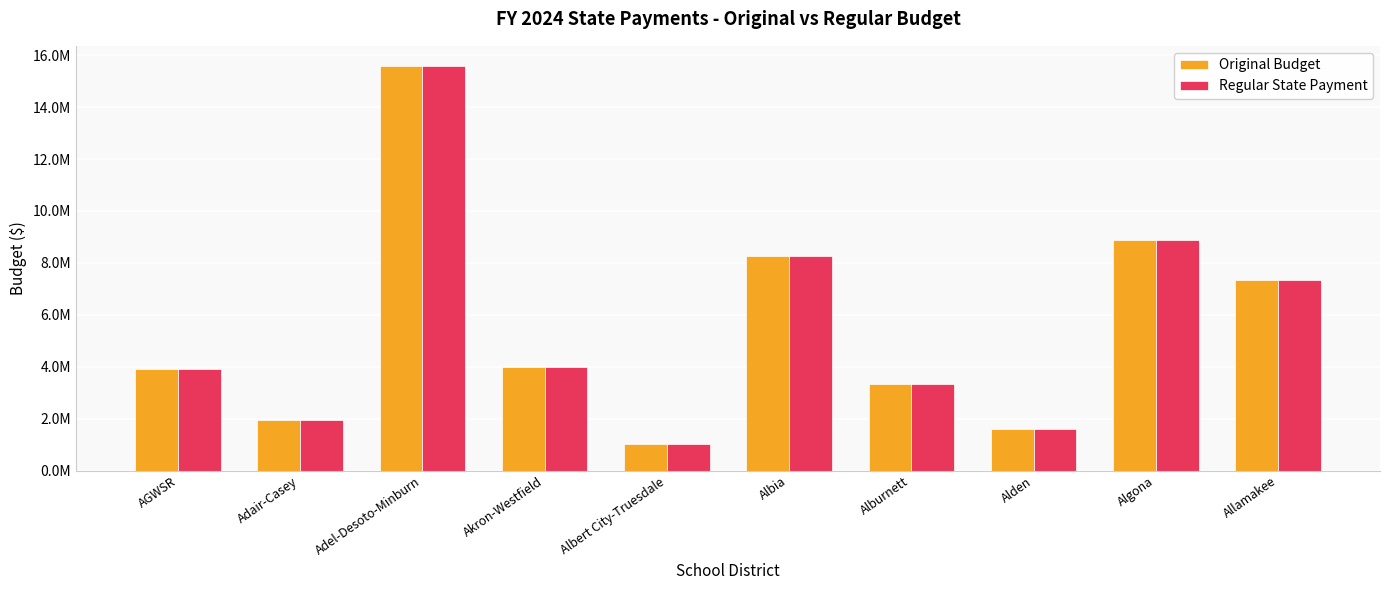

Reading left to right, extract all data points from this chart.

Original Budget: AGWSR=3893298	Adair-Casey=1934210	Adel-Desoto-Minburn=15581793	Akron-Westfield=3986620	Albert City-Truesdale=1023830	Albia=8269346	Alburnett=3322386	Alden=1616661	Algona=8879951	Allamakee=7352379
Regular State Payment: AGWSR=3892535	Adair-Casey=1933911	Adel-Desoto-Minburn=15581229	Akron-Westfield=3986222	Albert City-Truesdale=1023631	Albia=8268500	Alburnett=3321855	Alden=1616528	Algona=8872782	Allamakee=7351002